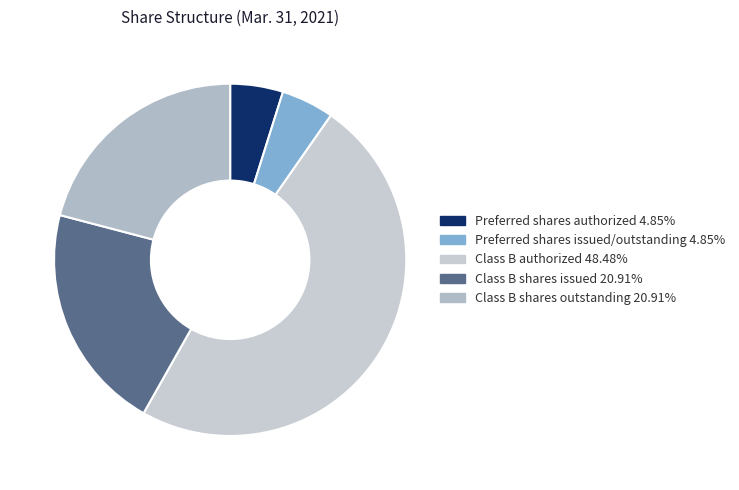

The Class B shares outstanding slice represents 21% of the pie. True or false?

True